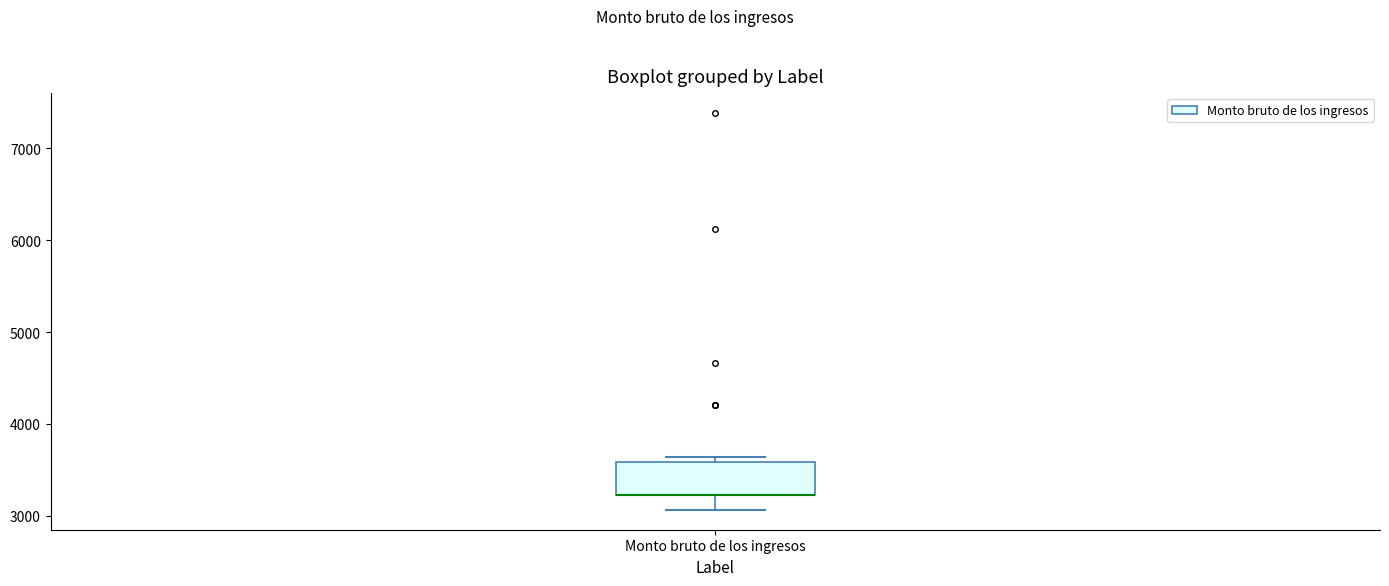

Where does the lower whisker of the box for Monto bruto de los ingresos end on the y-axis? The values are not printed on the chart, so give them approximately, as read against the axis.

3100